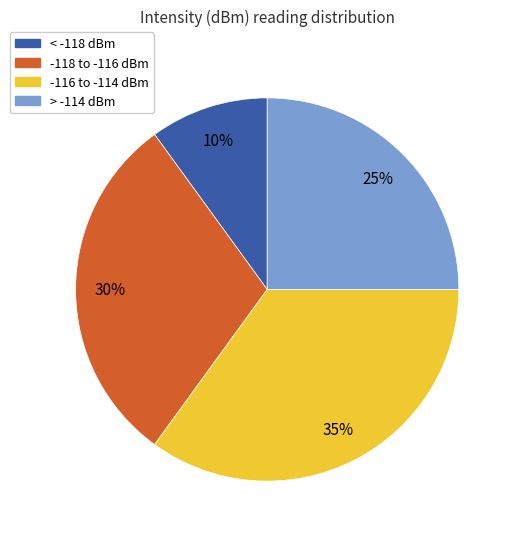

Does any single category account for the majority?

No